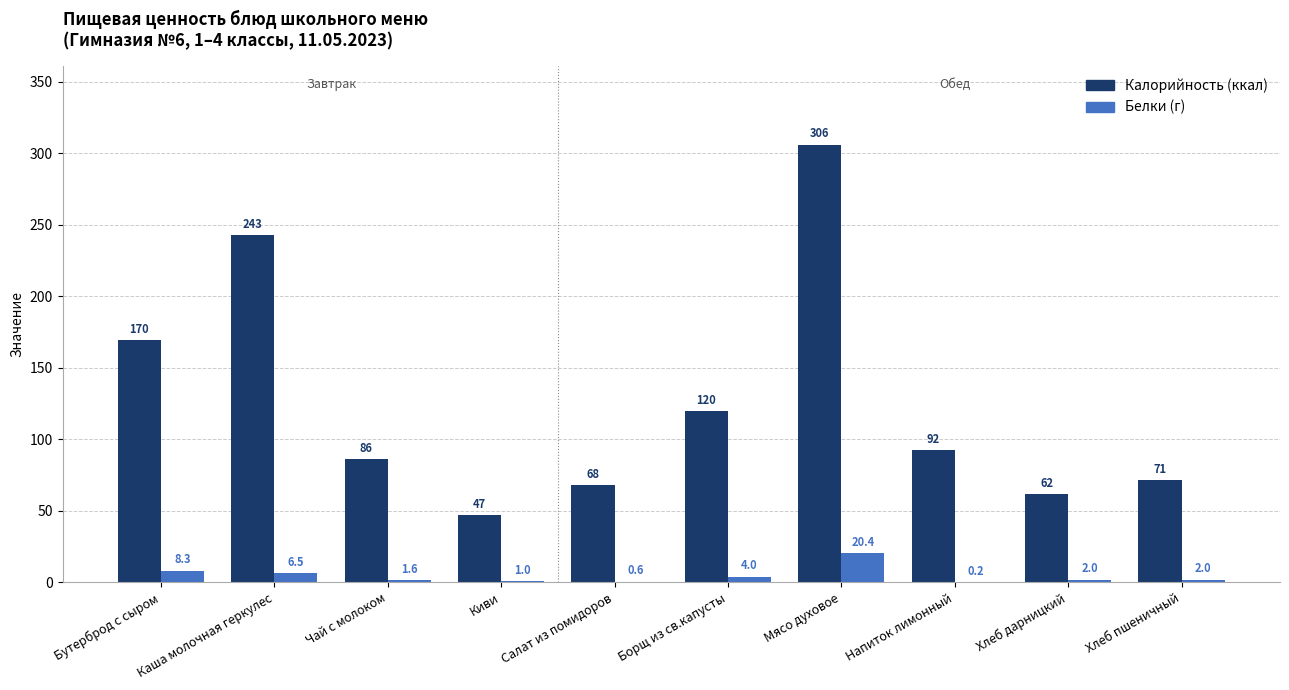

What is the highest value of the Белки (г) series?

20.4